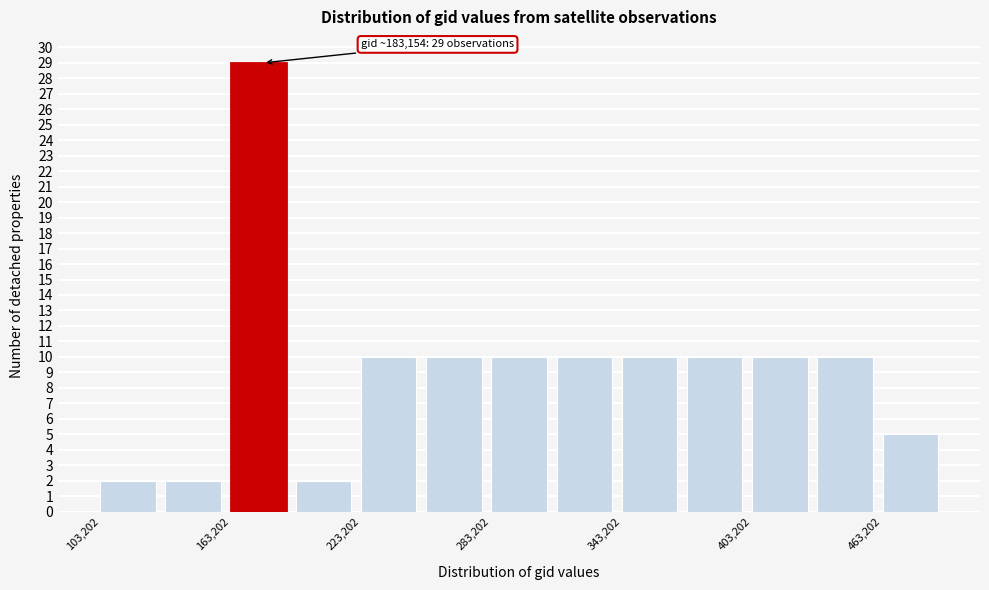

Read against the x-axis, roughly where is the centre of the tallest bar?

180000